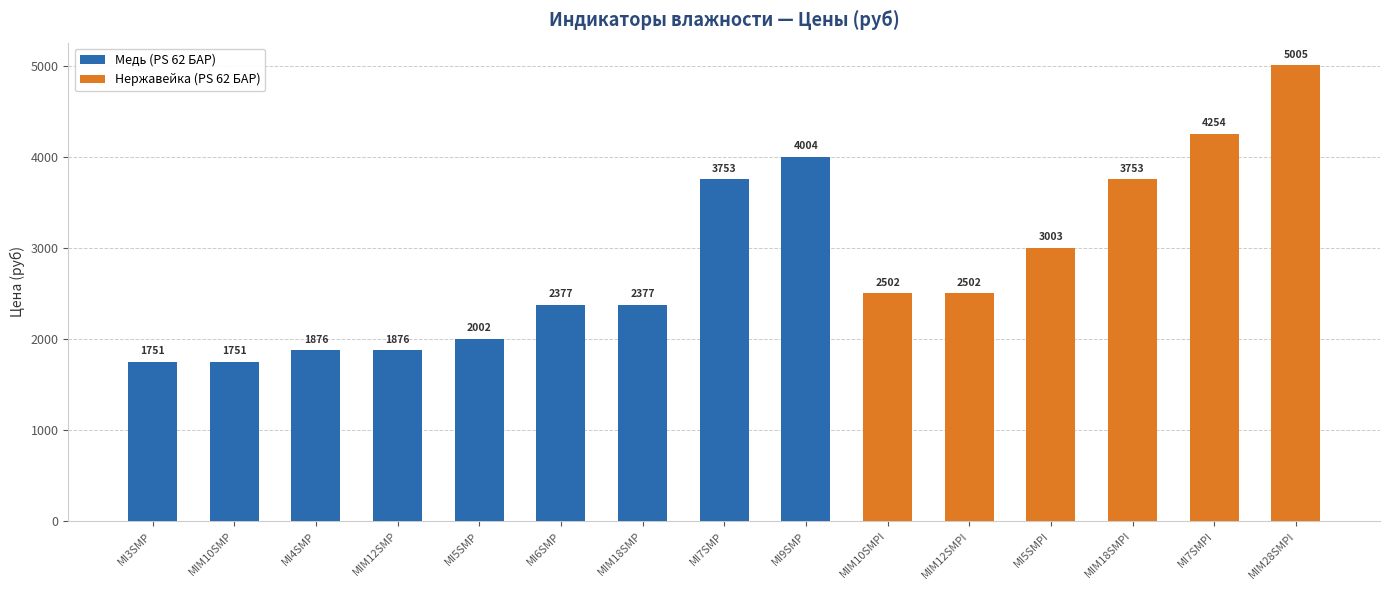

Which category has the highest value across all series?

MIM28SMPI